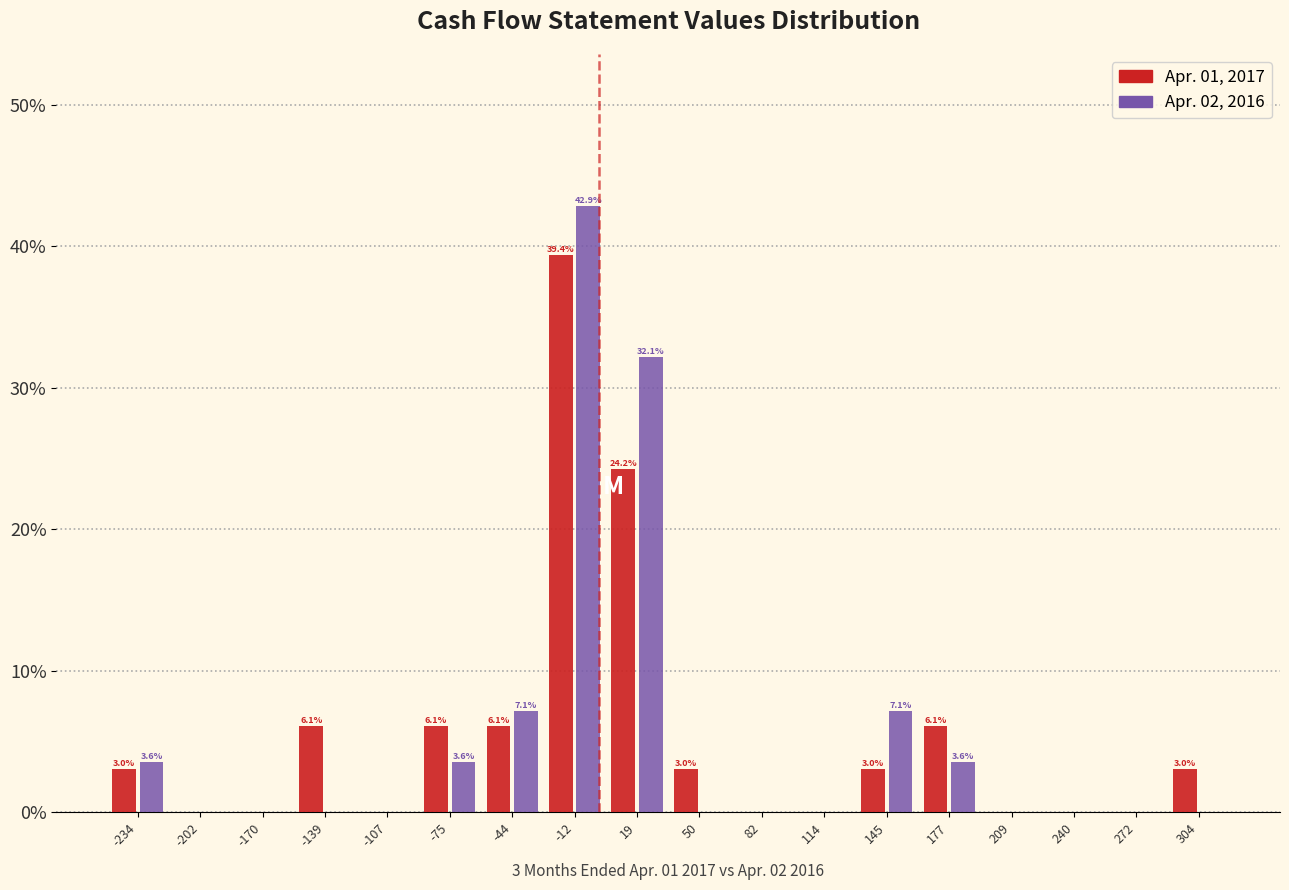

In the Apr. 02, 2016 series, which range on the x-axis has the tallest bar?

-30 to 5